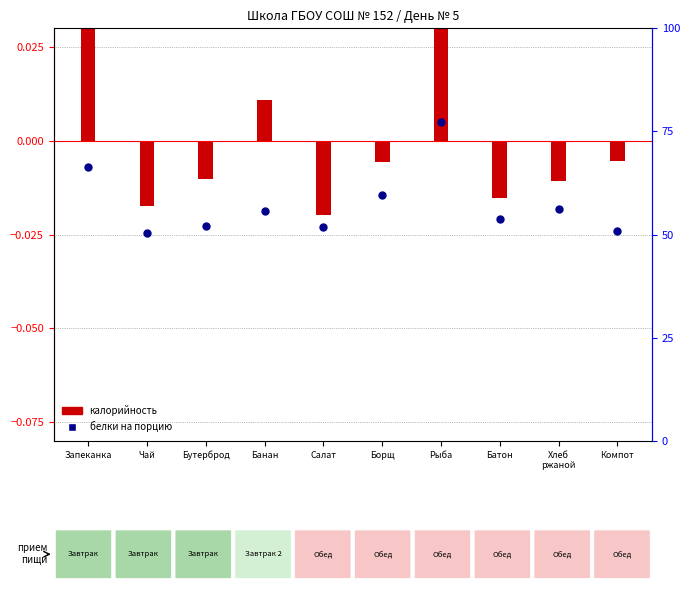

Which has a higher value, Бутерброд or Банан?

Банан